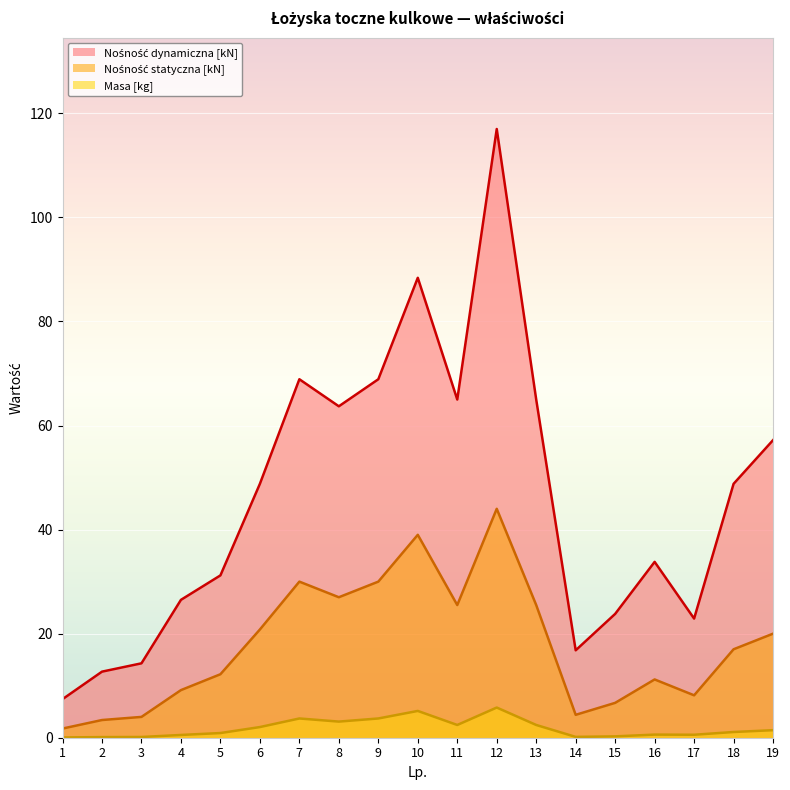

Rank the series by their maximum value, from lowest to highest.

Masa [kg], Nośność statyczna [kN], Nośność dynamiczna [kN]